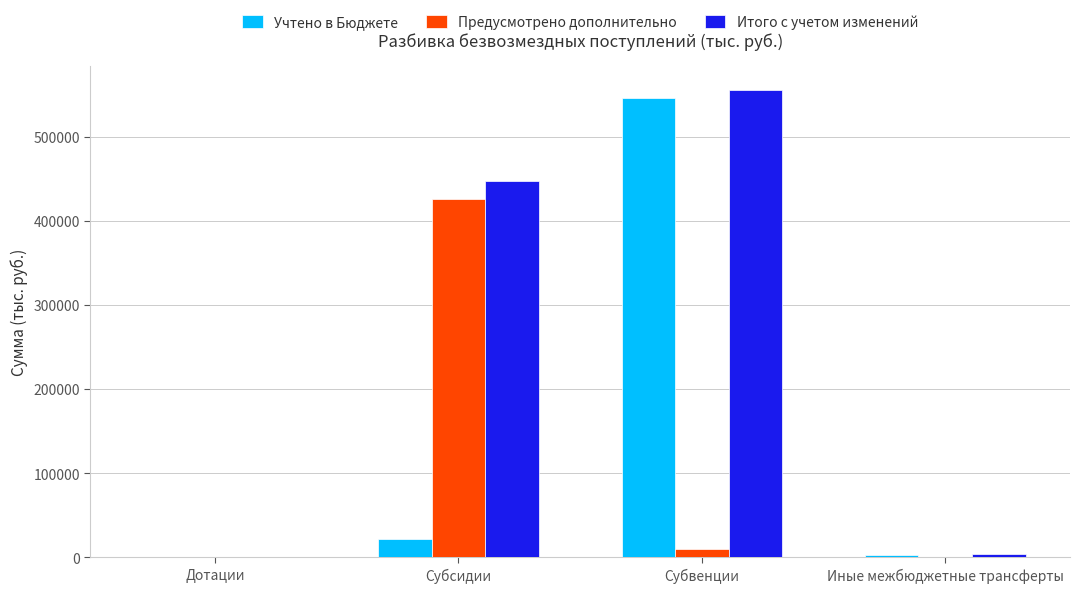

At which label is Учтено в Бюджете closest to 272869?

Субсидии